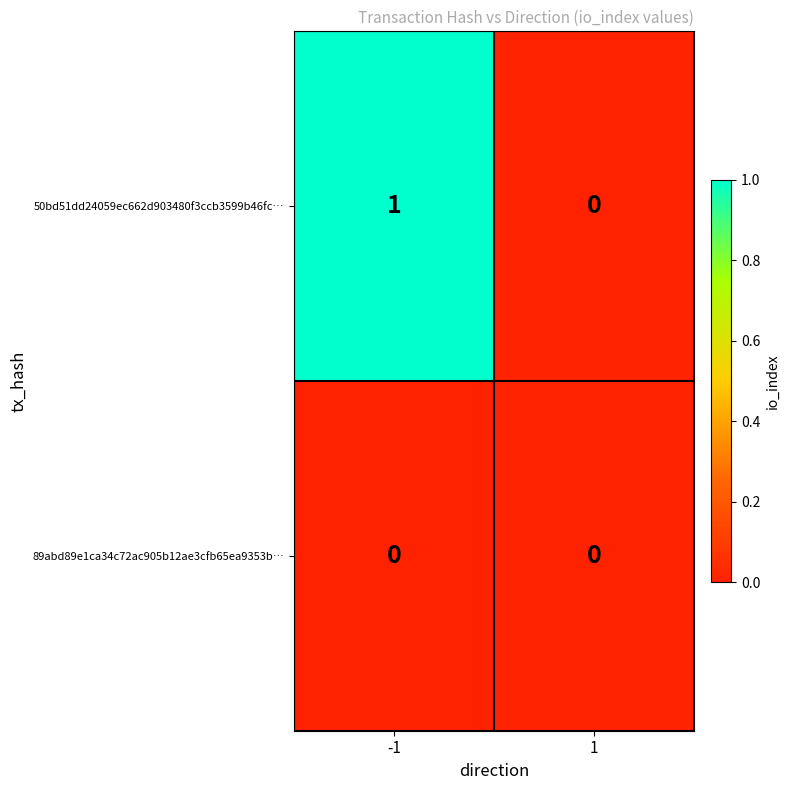

Rank the series by their average value, from highest to lowest.

50bd51dd24059ec662d903480f3ccb3599b46fc…, 89abd89e1ca34c72ac905b12ae3cfb65ea9353b…